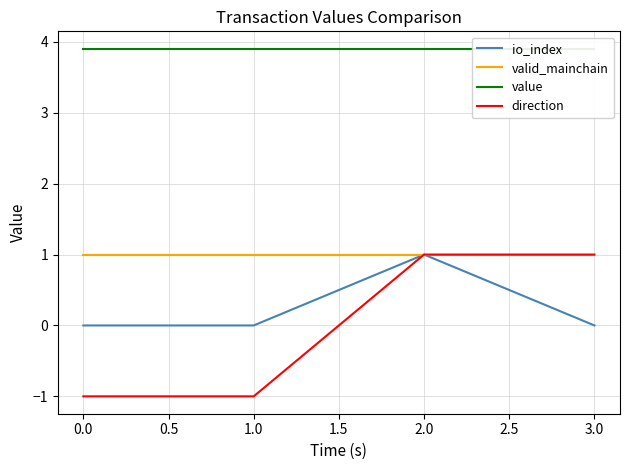

True or false: io_index has a value of 0.5 at 2.0.

False